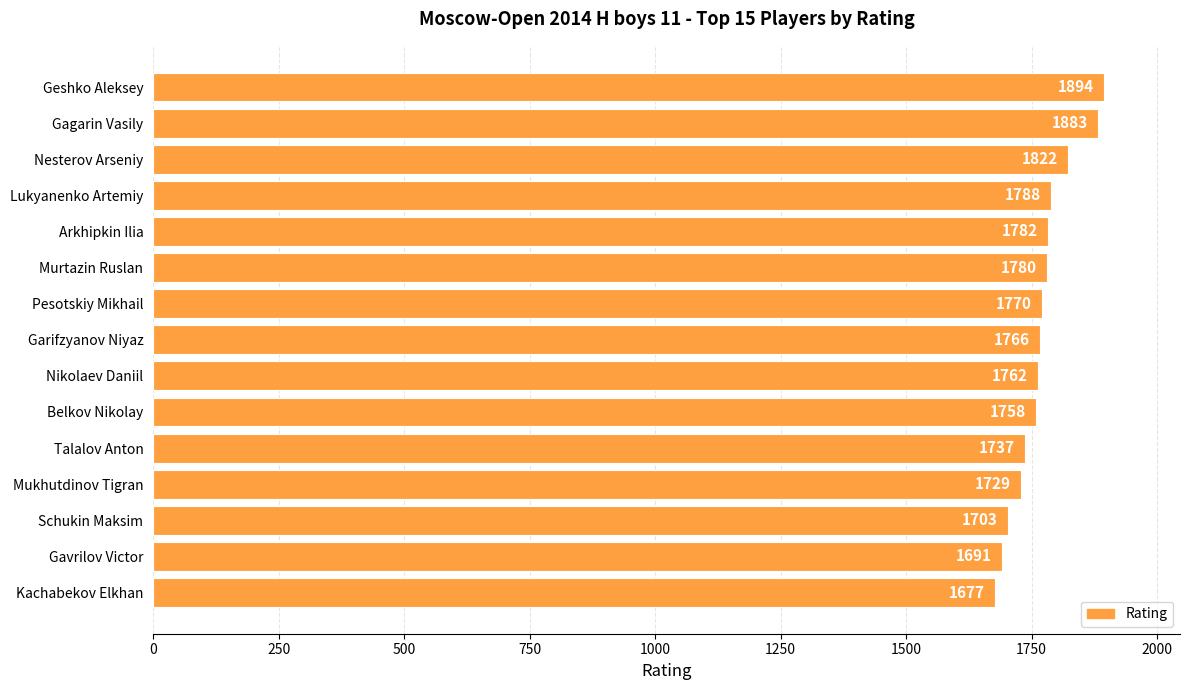

What is the minimum value shown in the chart?

1677